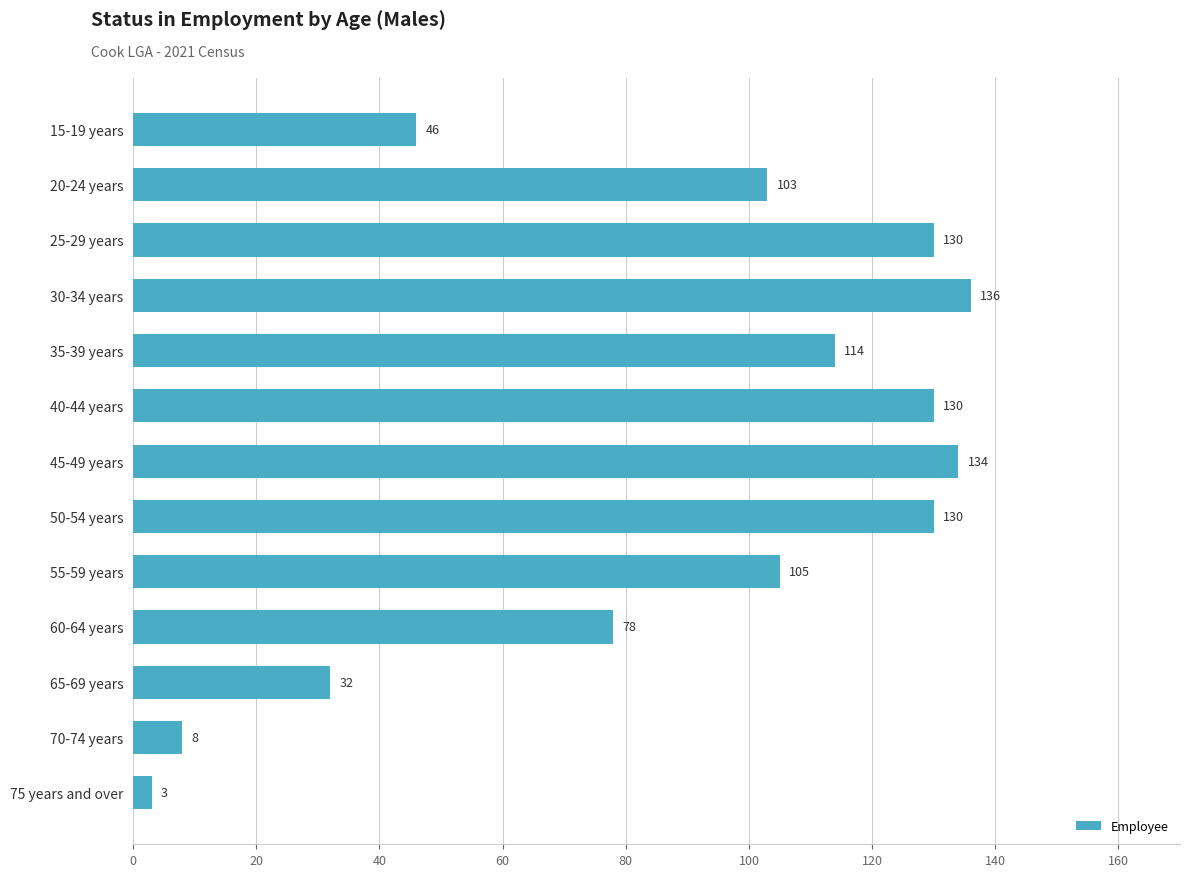

How many categories are shown in the chart?

13